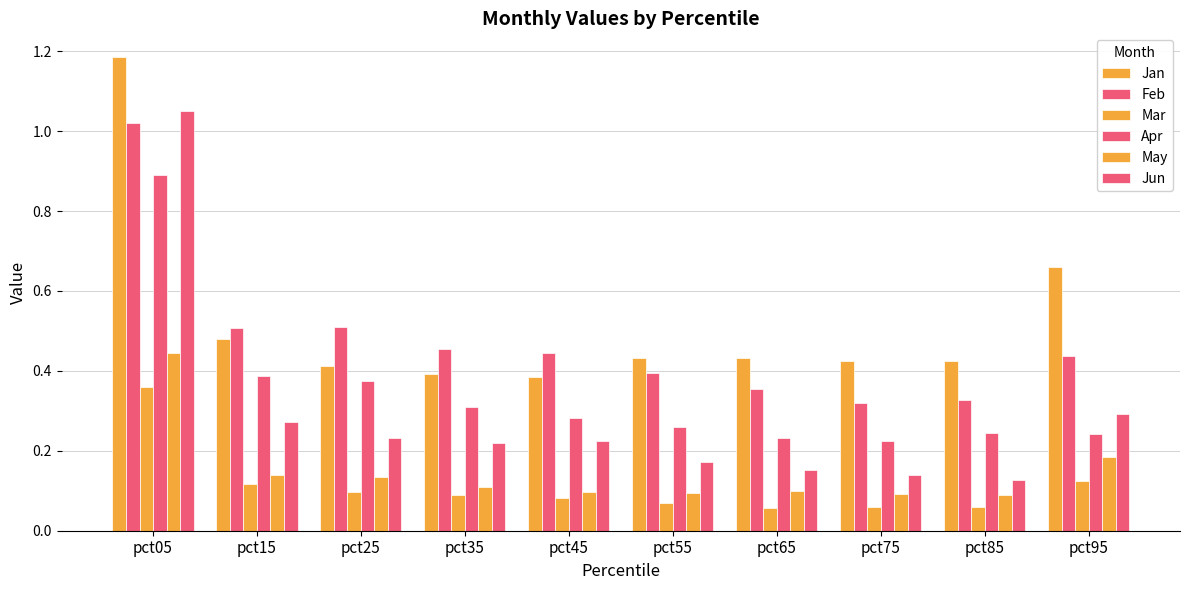

Which series has the largest total across all categories?

Jan